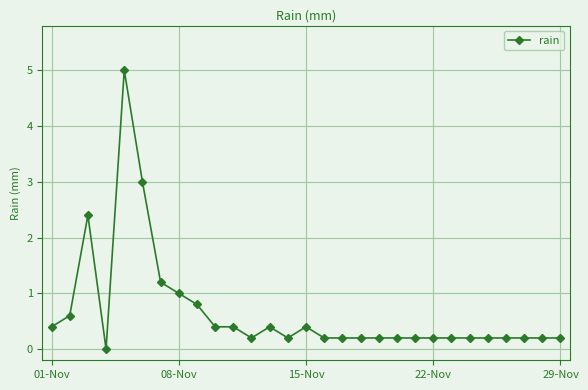

True or false: there are more than 1 points higher than both neighbors.

True